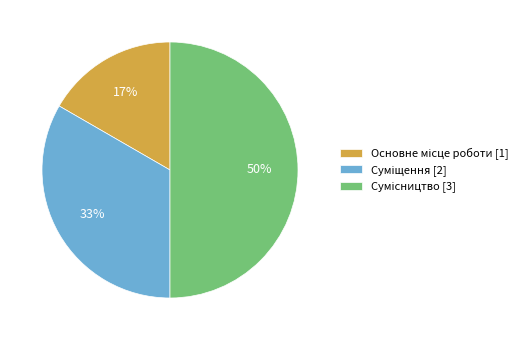

To the nearest percent, what is the difference between the largest and smallest slice percentages?

33%